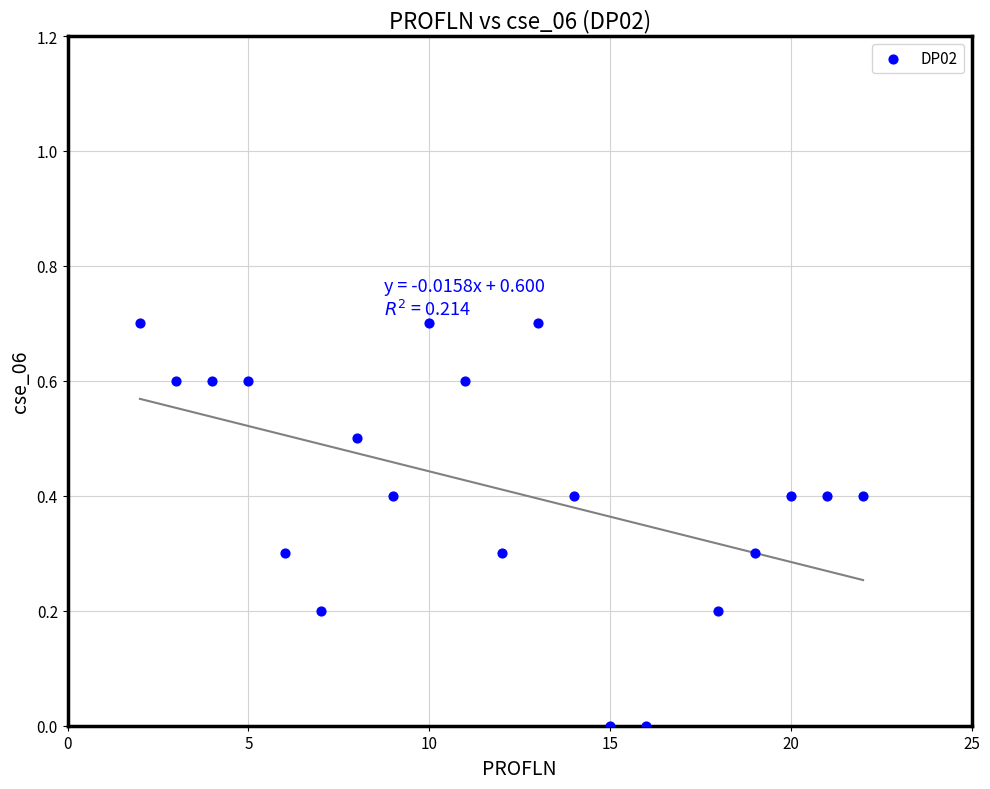

What is the range of Y values (max minus min)?

0.7